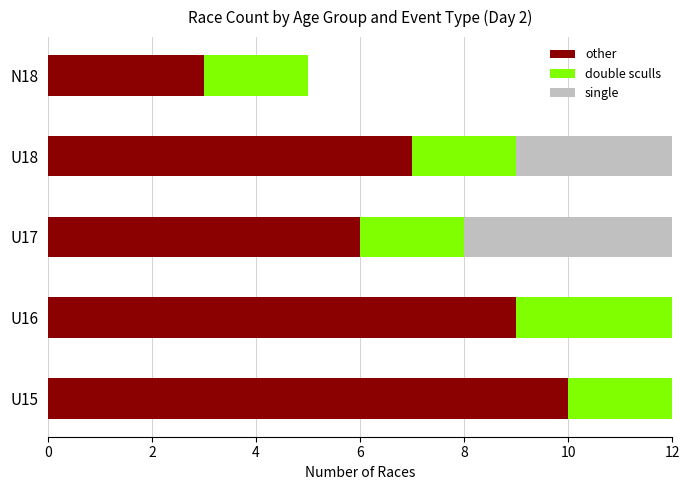

What is the total value across all series at N18?

5